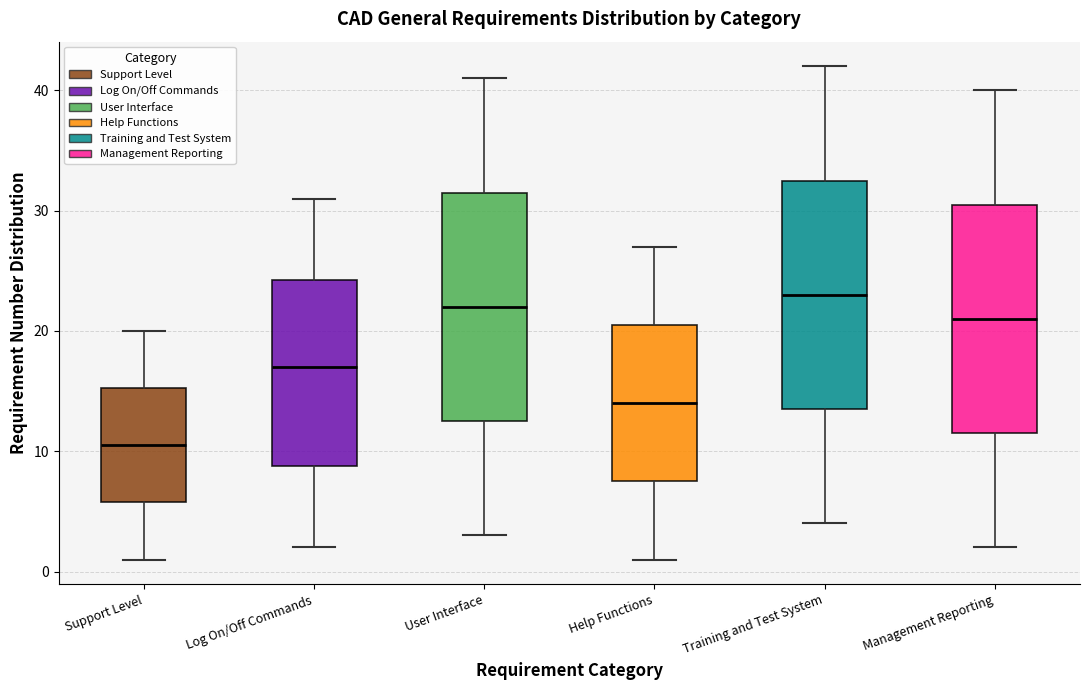

Reading left to right, read every box against the y-axis: the position of its median line, the range the box covers, and the ends of its whiskers. The values are not printed on the chart, so give them approximately, as read against the axis.

Support Level: median 11, box 6 to 15, whiskers 1 to 20
Log On/Off Commands: median 17, box 9 to 24, whiskers 2 to 31
User Interface: median 22, box 13 to 32, whiskers 3 to 41
Help Functions: median 14, box 8 to 21, whiskers 1 to 27
Training and Test System: median 23, box 14 to 33, whiskers 4 to 42
Management Reporting: median 21, box 12 to 31, whiskers 2 to 40